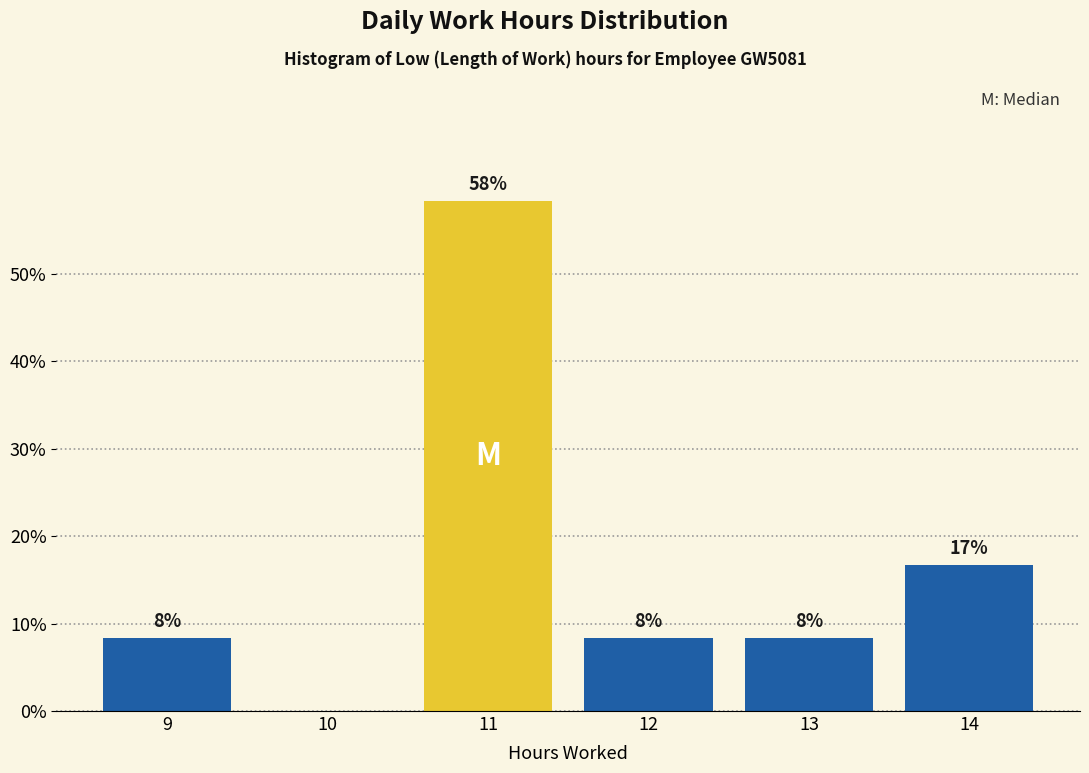

Are the bars horizontal?

No